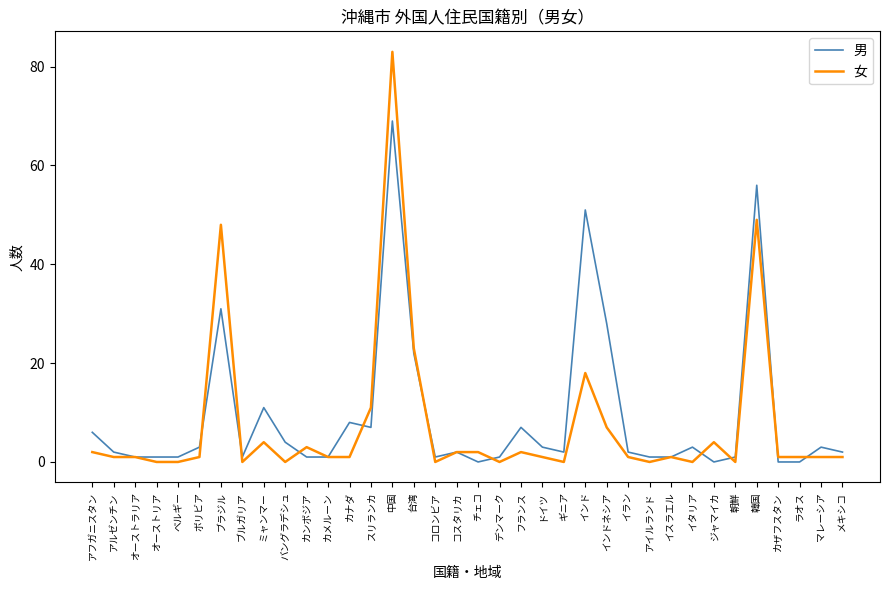

What is the difference between the highest and lowest values at イラン?

1